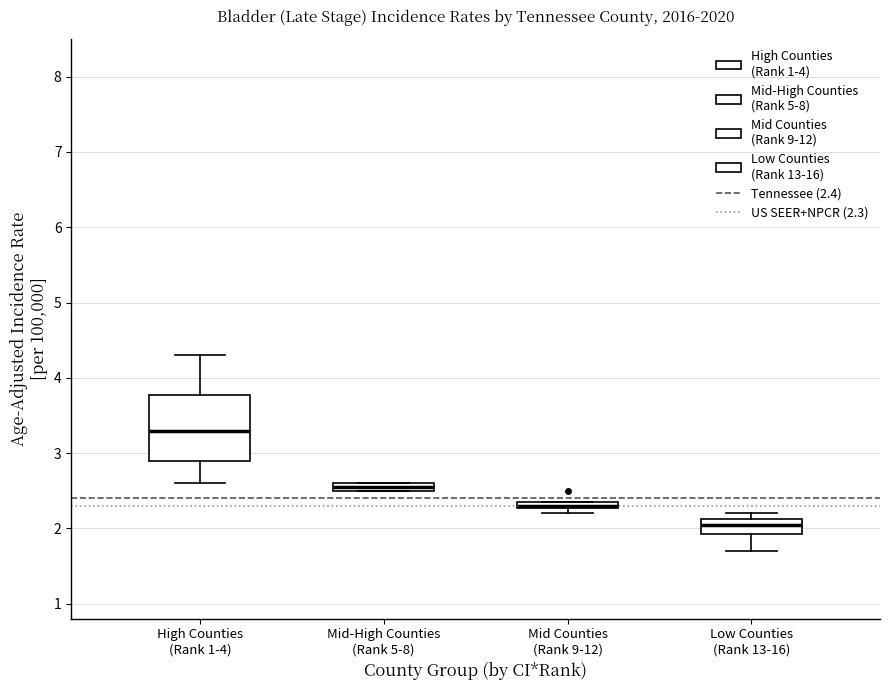

Which box is the tallest, from its lower edge to its upper edge?

High Counties (Rank 1-4)